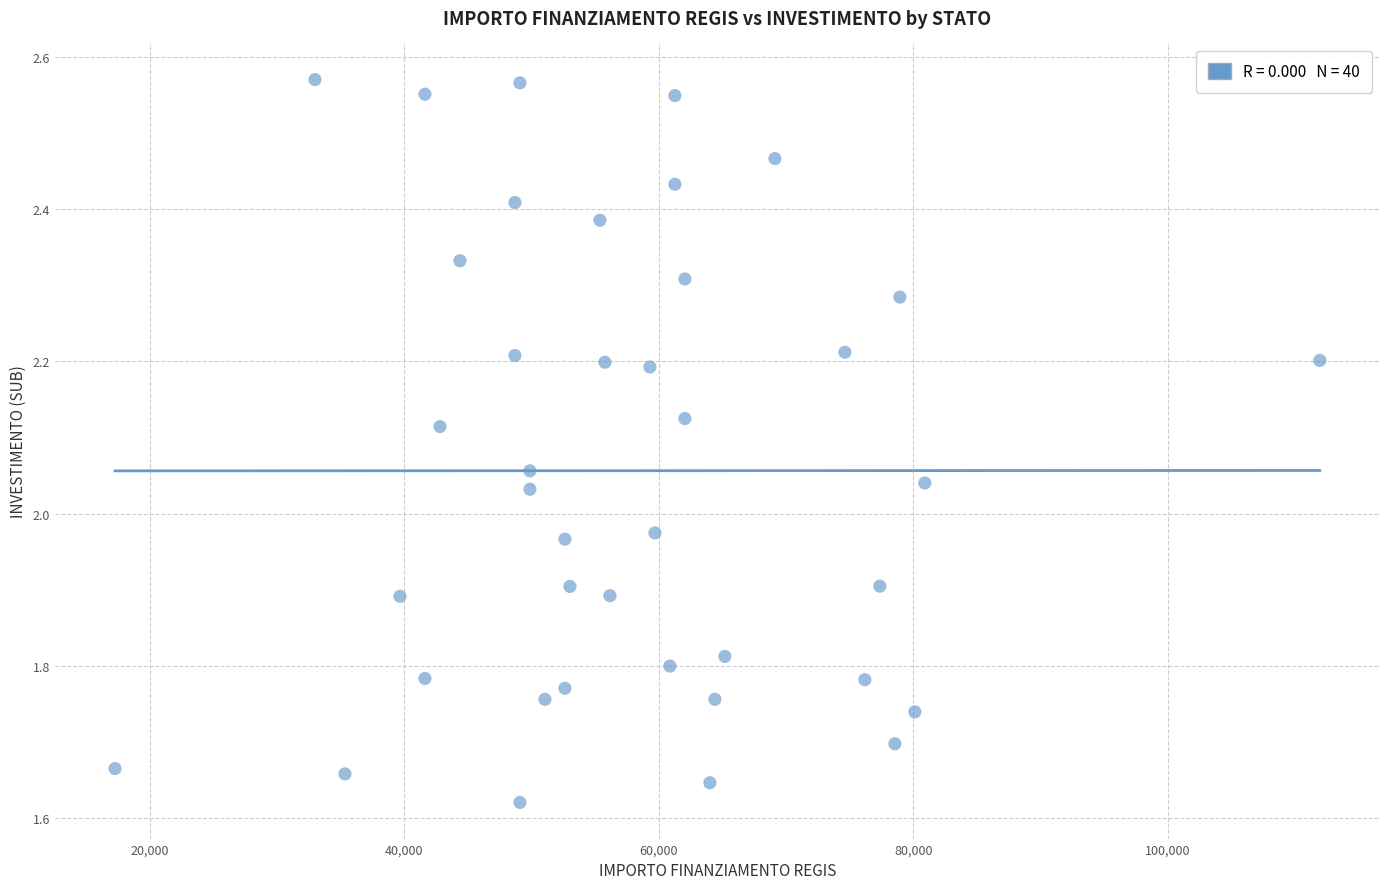

What is the range of X values (max minus min)?

94665.7